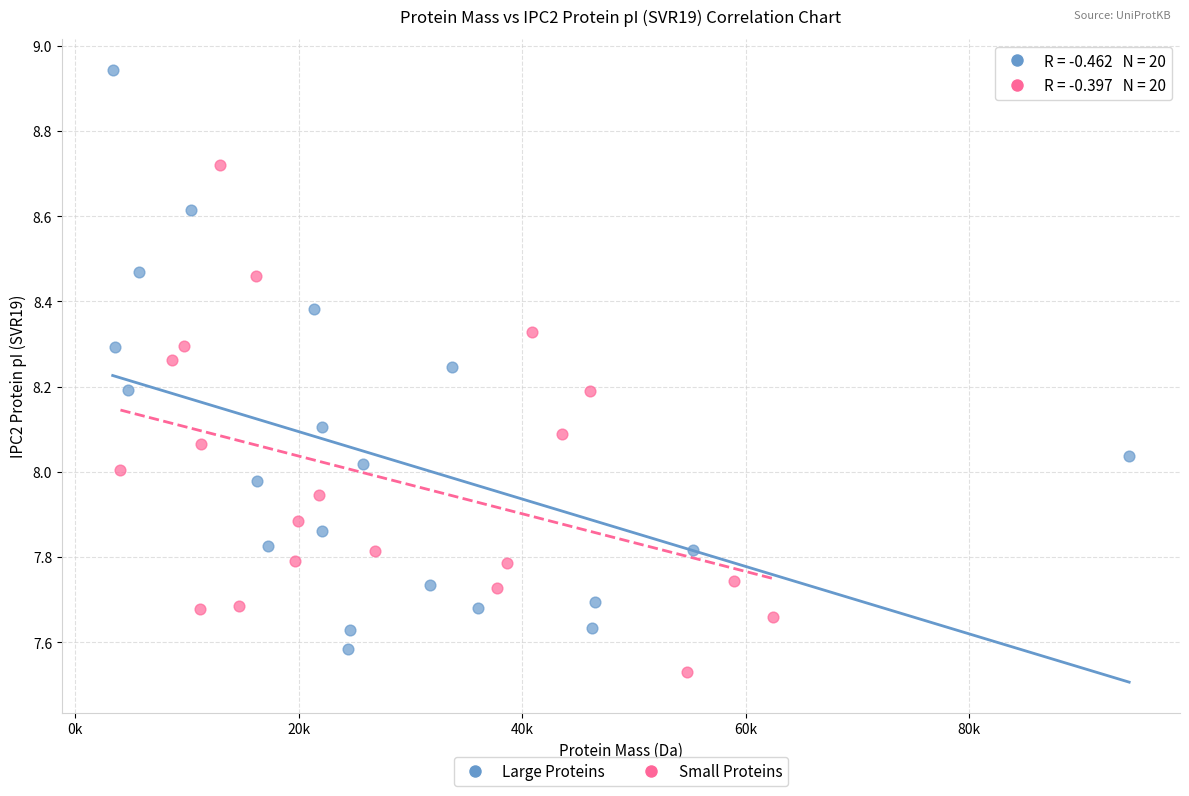

Which series has the largest Y range (max minus min)?

Large Proteins